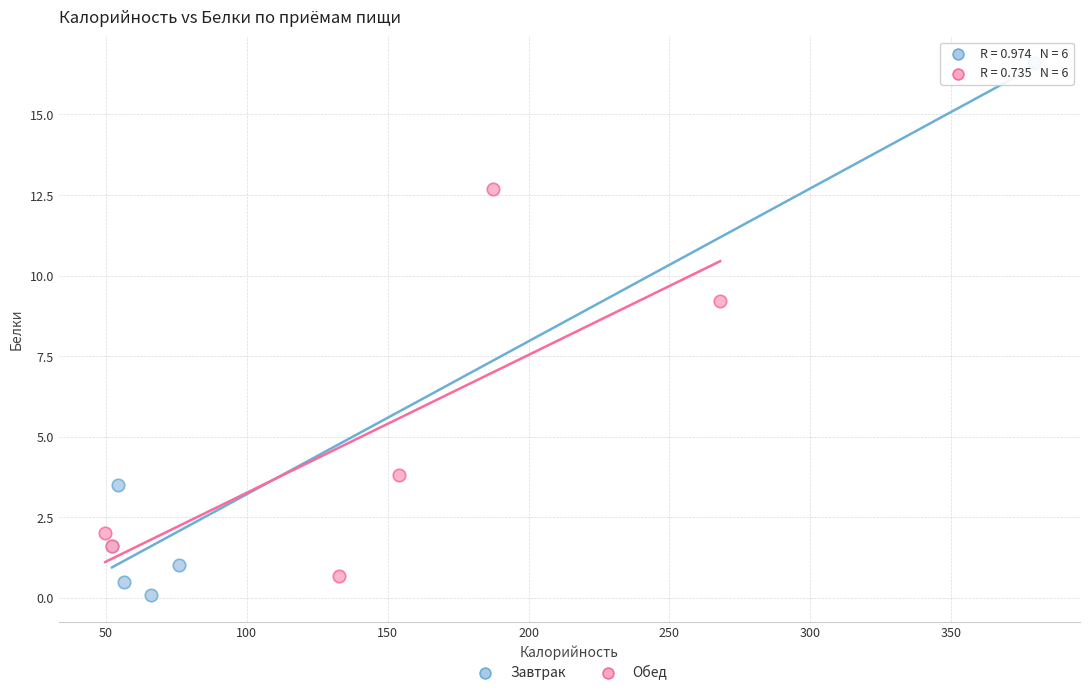

Which series contains the highest Y value?

Завтрак